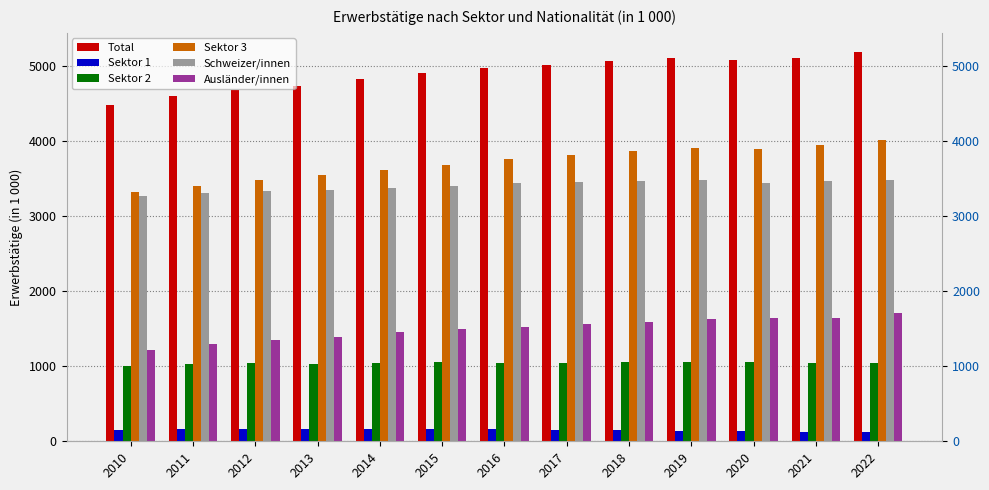

Is the value of Sektor 3 at 2011 greater than the value of Sektor 2 at 2012?

Yes